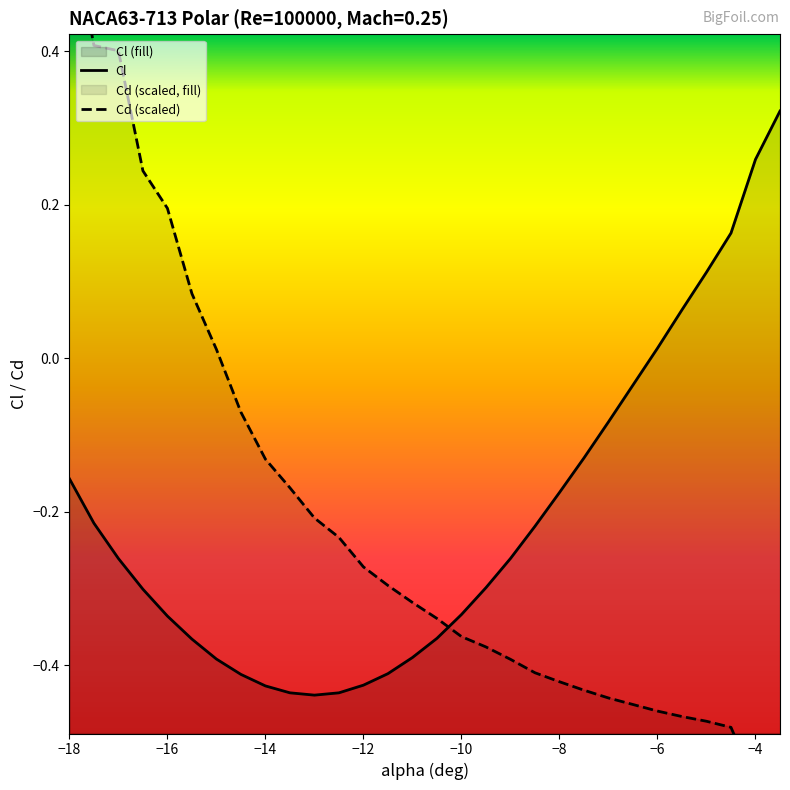

What is the sum of all Cl values?

-6.4